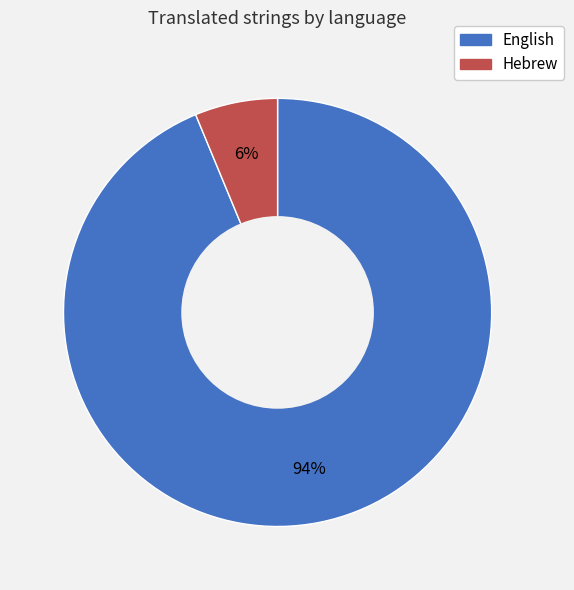

To the nearest percent, what is the average slice percentage?

50%